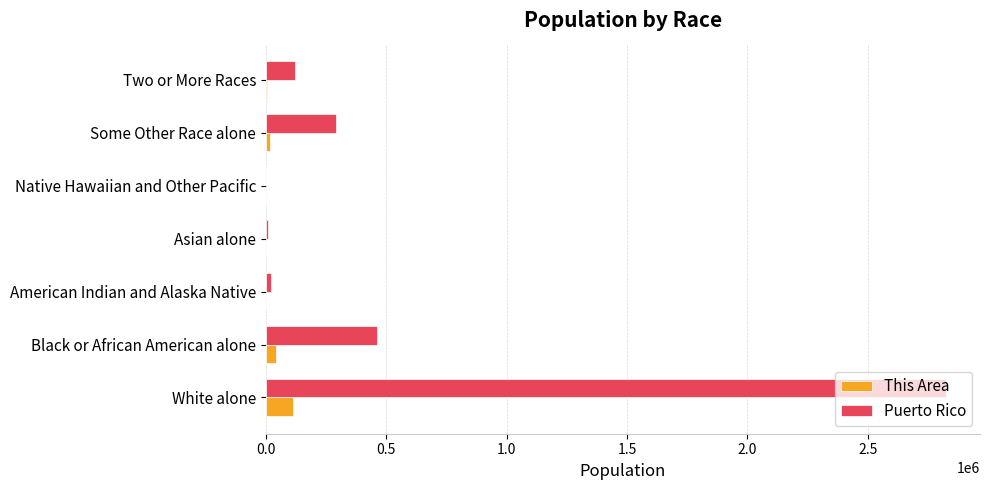

What is the highest value of the This Area series?

113683